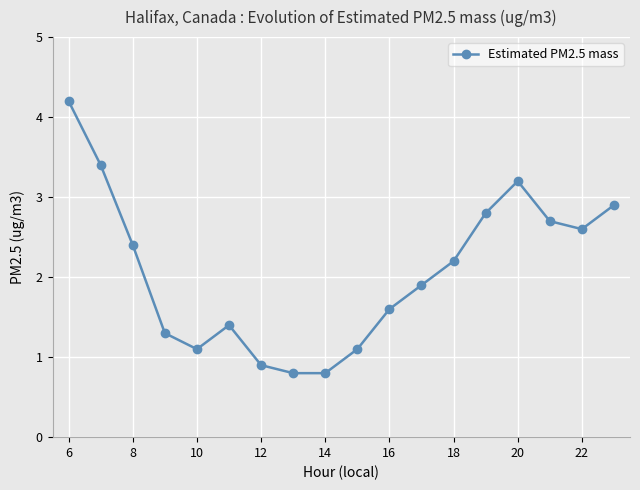

What is the value of the 3rd point from the left?

2.4